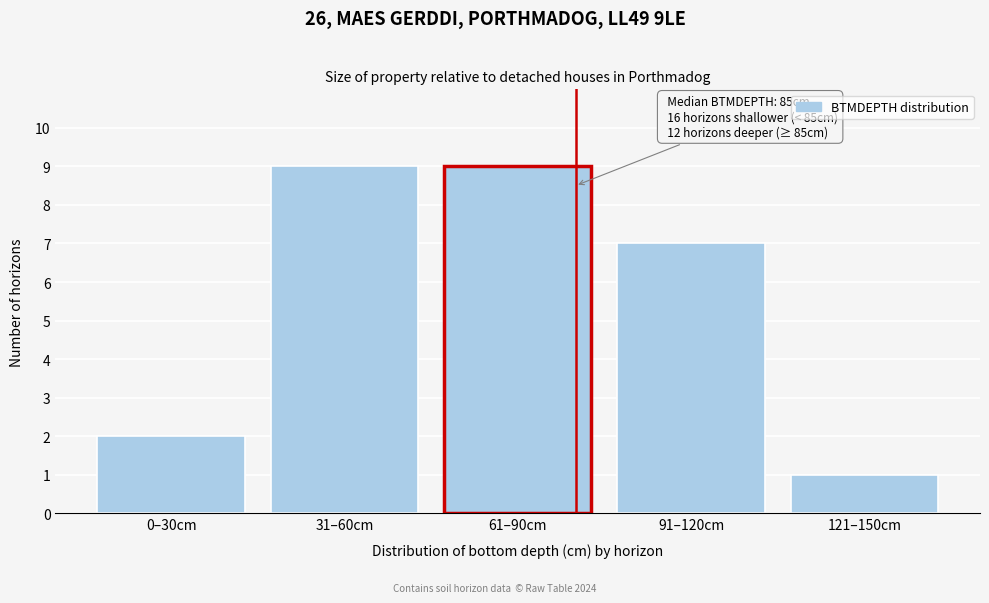

Reading right to left, list all the values displayed in this chart.

121–150cm=1	91–120cm=7	61–90cm=9	31–60cm=9	0–30cm=2